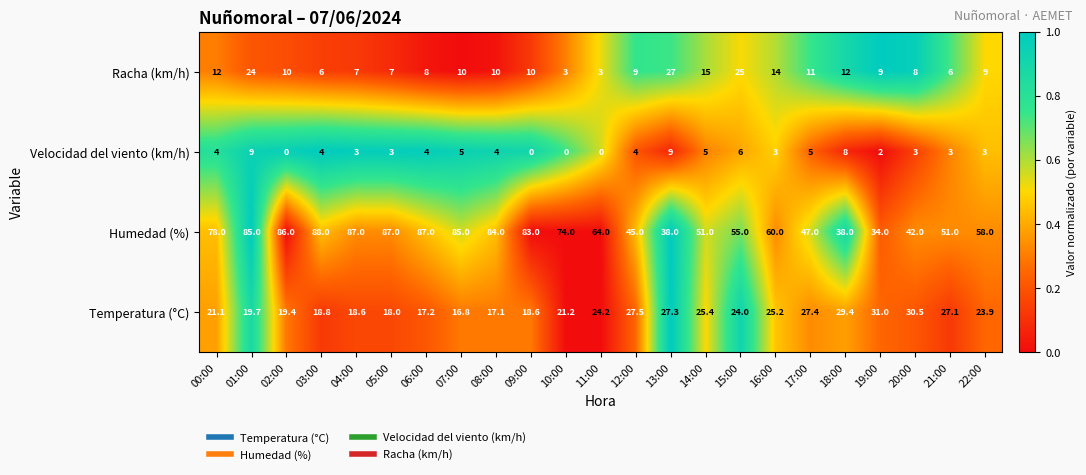

What is the difference between the second highest and second lowest values in the Humedad (%) series?

49.0